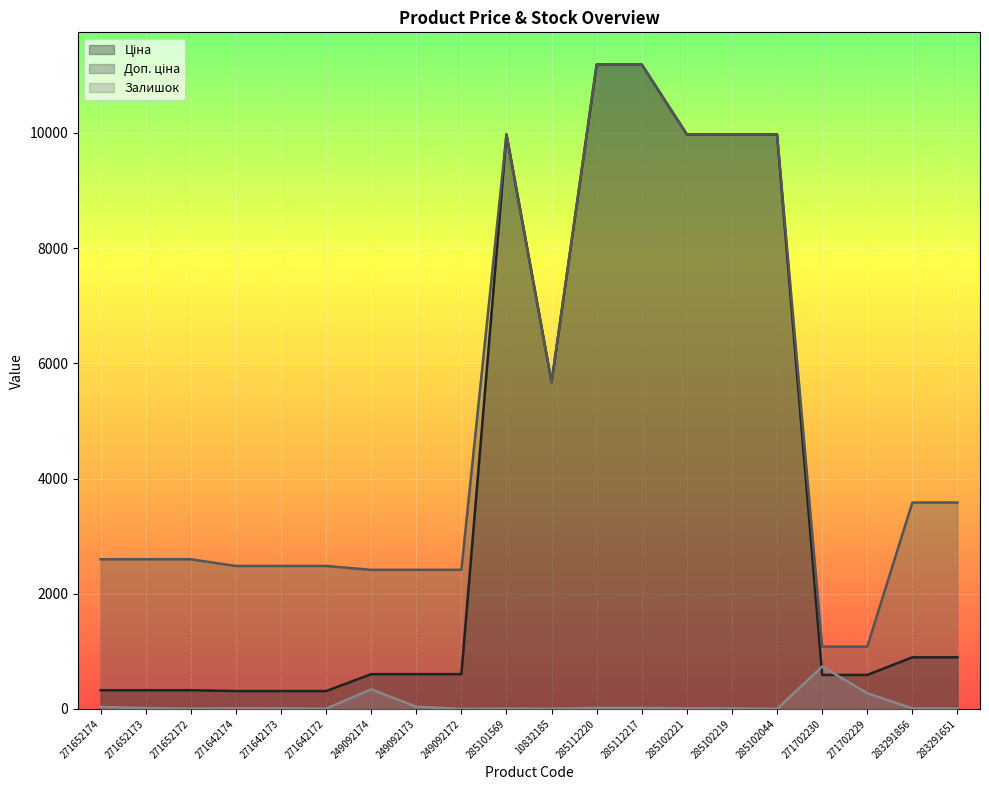

What is the total value across all series at 271642173?

2802.7